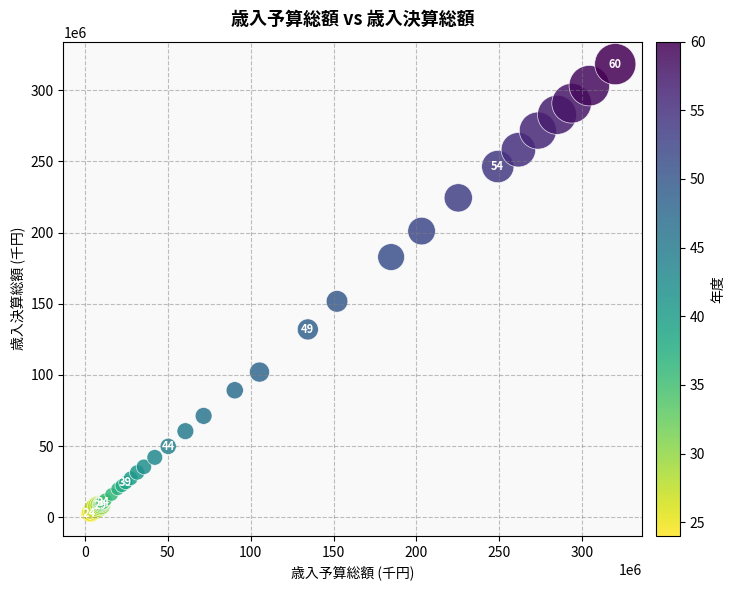

What Y value in the scatter plot is closest to 160484058?

151670522